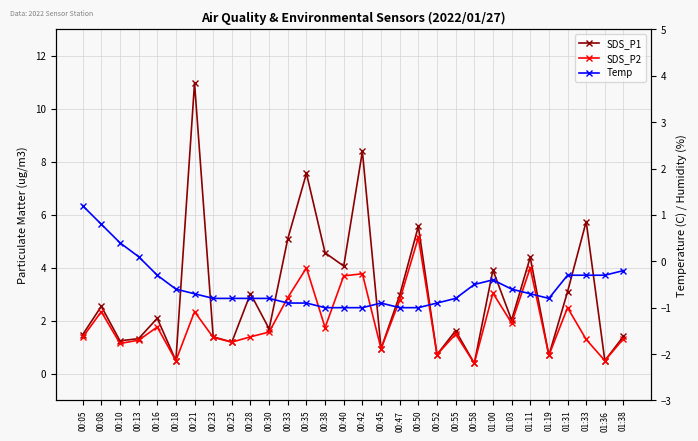

True or false: Temp and SDS_P1 intersect in this chart.

False